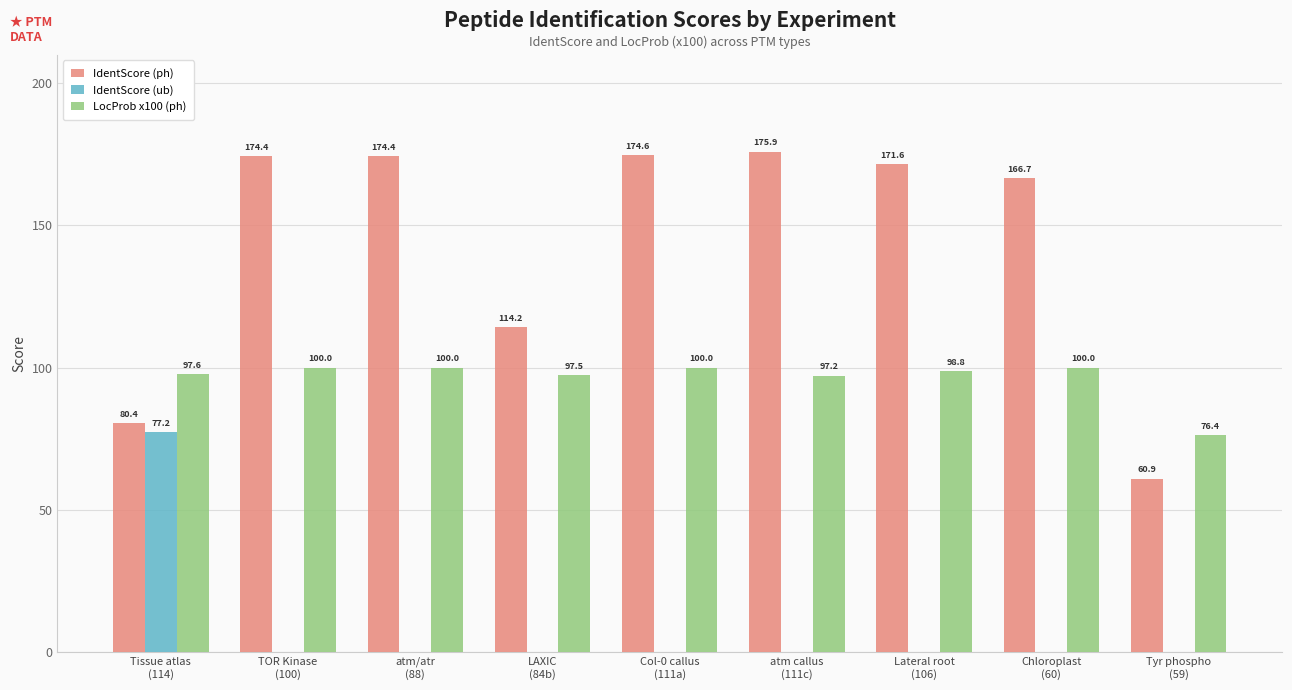

Which series has the largest total across all categories?

IdentScore (ph)